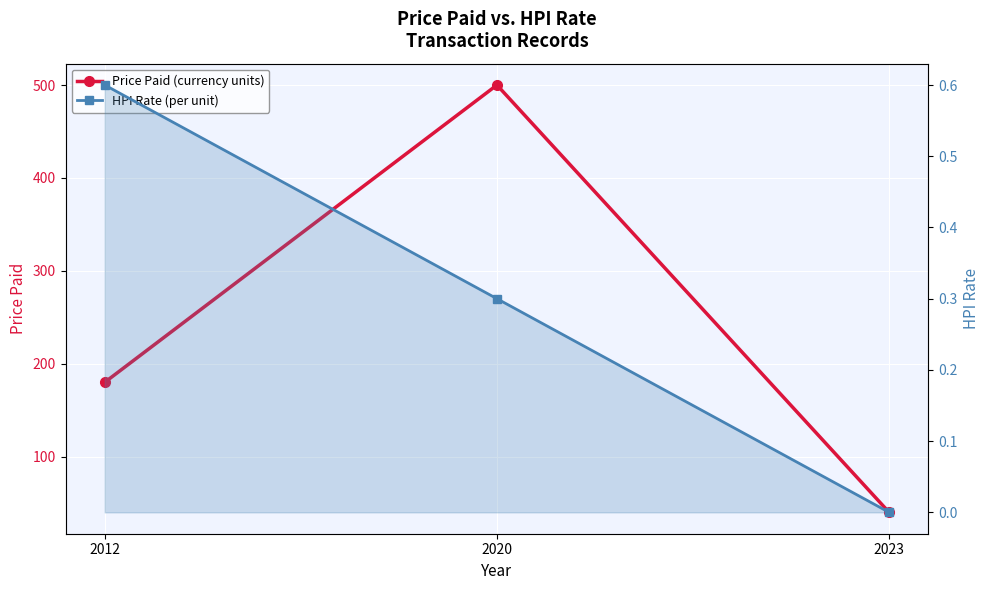

What is the total value across all series at 2012?

180.6